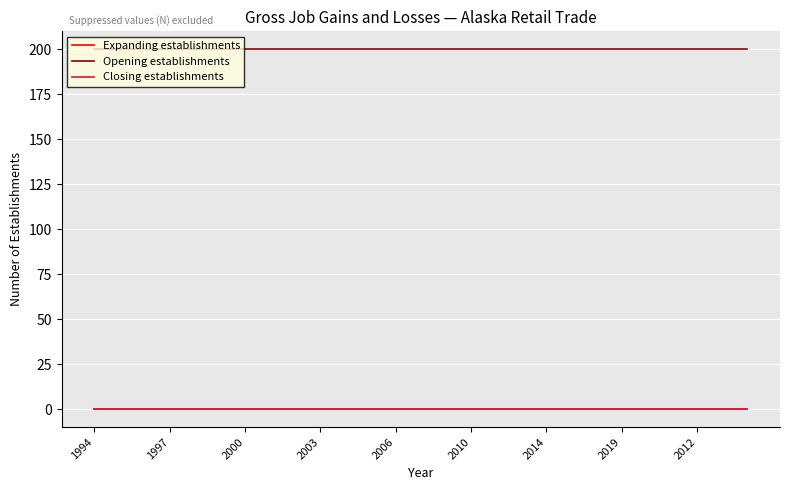

At how many categories does at least one series exceed 193?

27